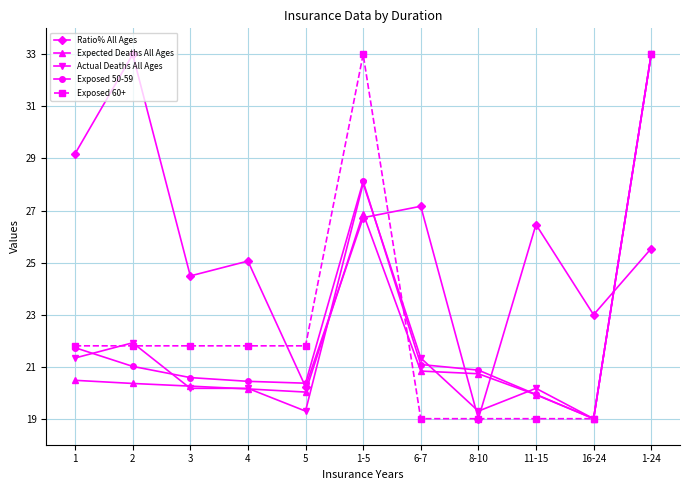

What is the total value across all series at 2?

118.1